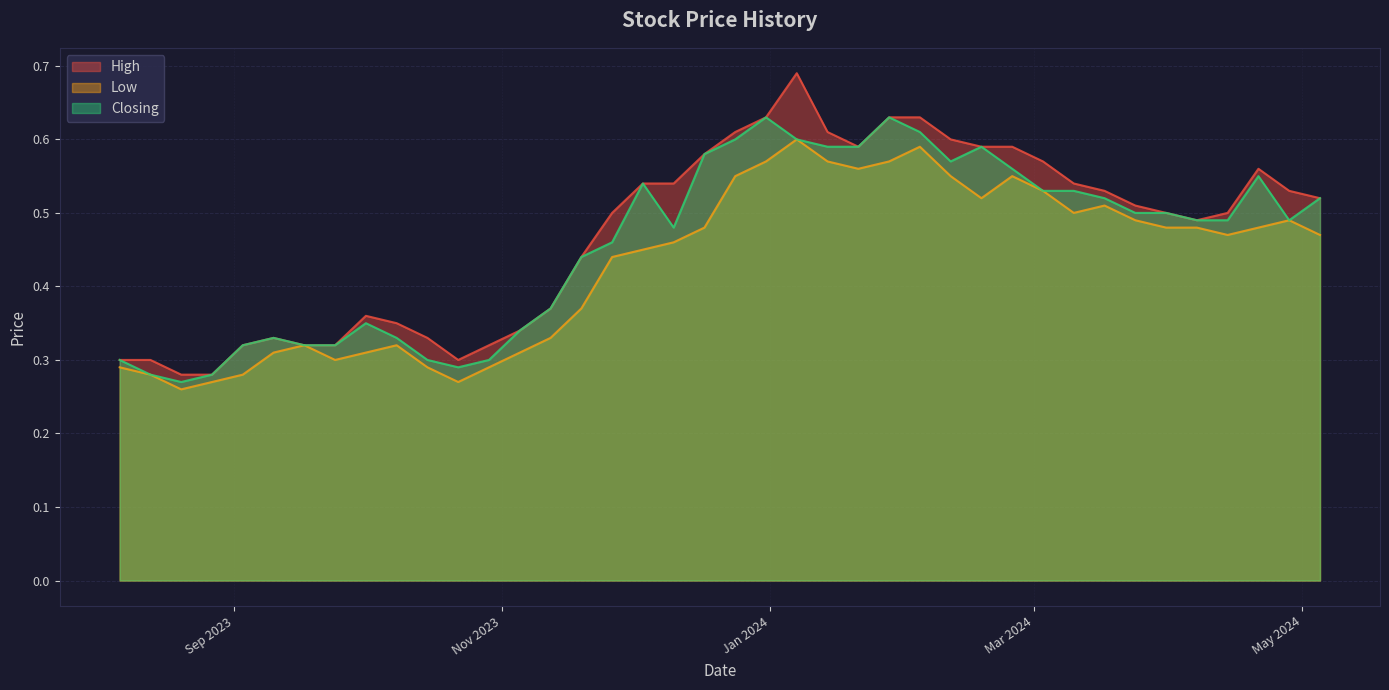

Which category has the lowest value in the Closing series?

20/08/2023